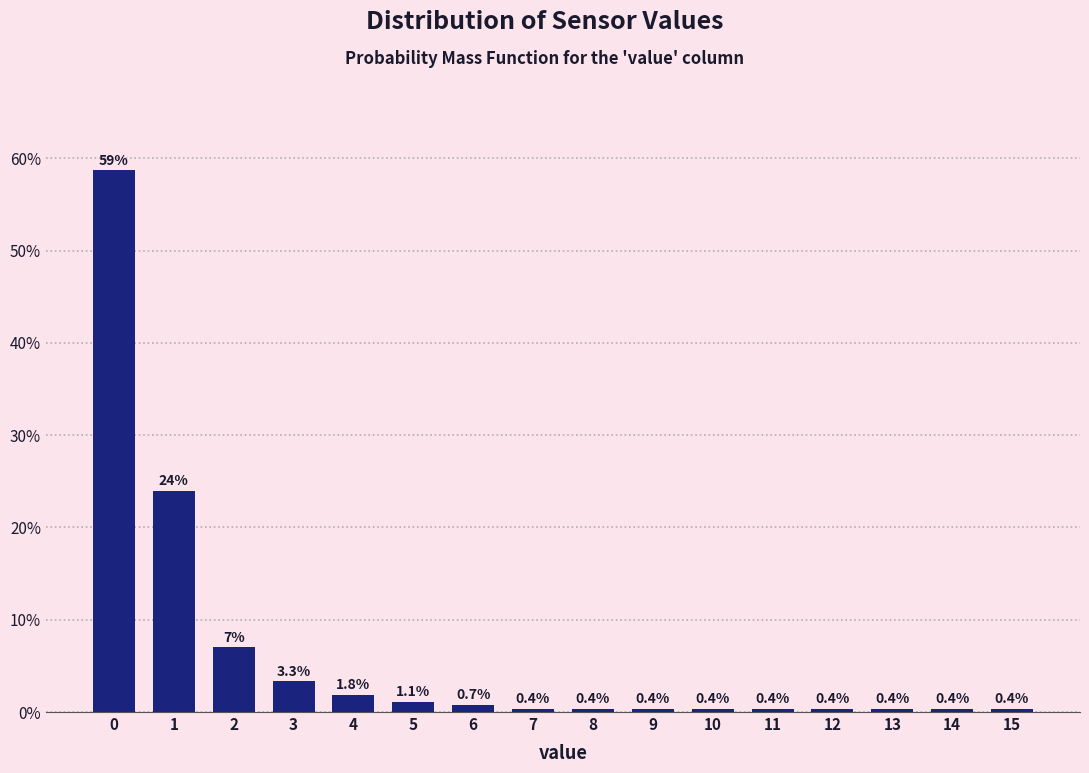

Reading right to left, what are all the values shown in this chart?

15=0.4	14=0.4	13=0.4	12=0.4	11=0.4	10=0.4	9=0.4	8=0.4	7=0.4	6=0.7	5=1.1	4=1.8	3=3.3	2=7.0	1=24.0	0=58.7